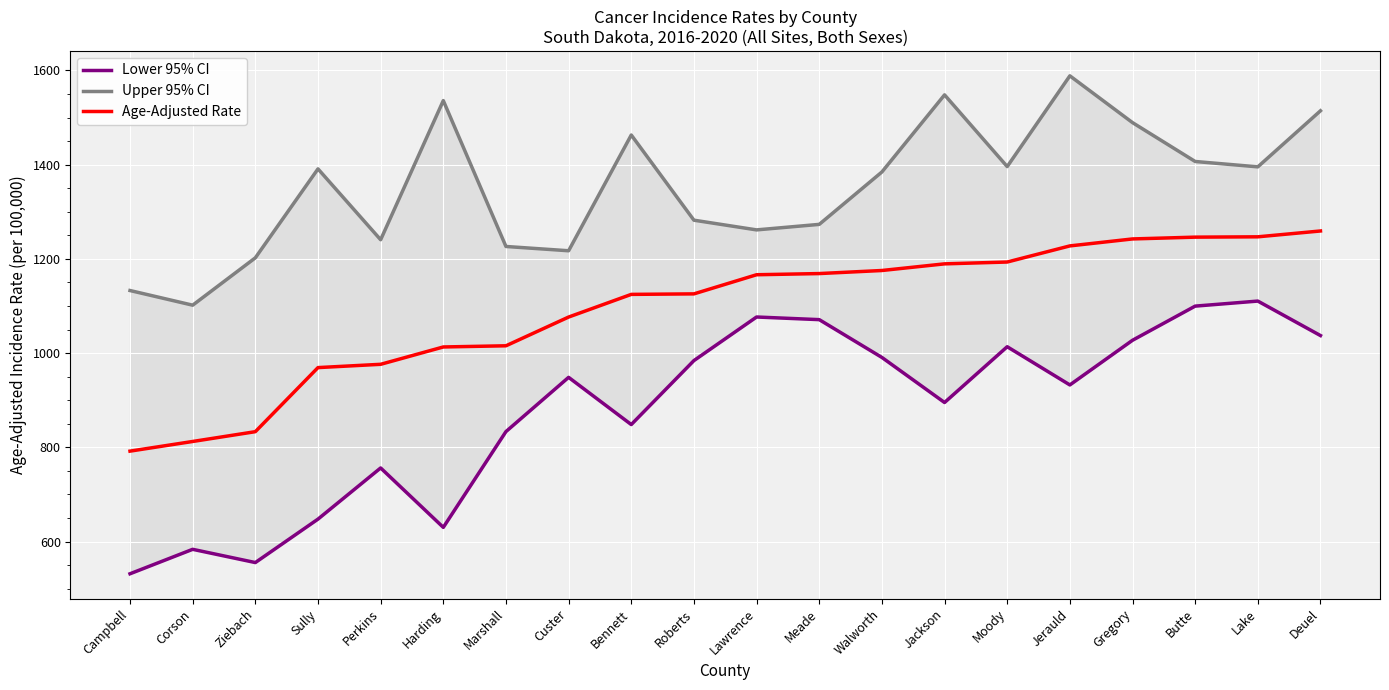

Which series changed the most between Custer and Deuel?

Upper 95% CI